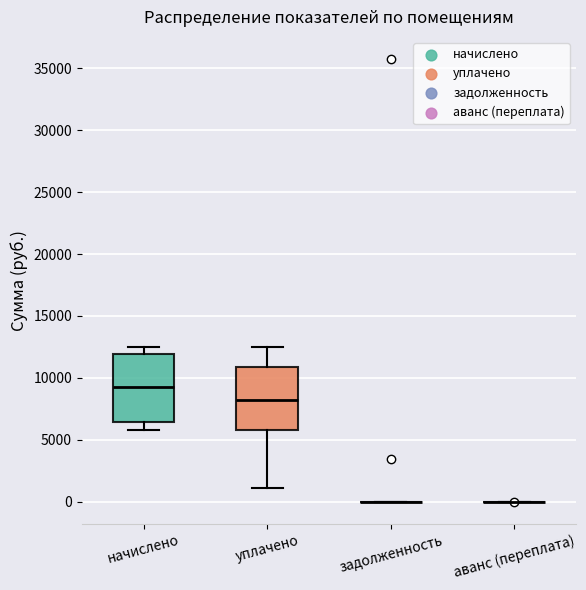

Reading left to right, read every box against the y-axis: the position of its median line, the range the box covers, and the ends of its whiskers. The values are not printed on the chart, so give them approximately, as read against the axis.

начислено: median 9500, box 6500 to 12000, whiskers 6000 to 12500
уплачено: median 8000, box 6000 to 11000, whiskers 1000 to 12500
задолженность: box collapsed to a line at 0, whiskers 0 to 0
аванс (переплата): box collapsed to a line at 0, whiskers 0 to 0